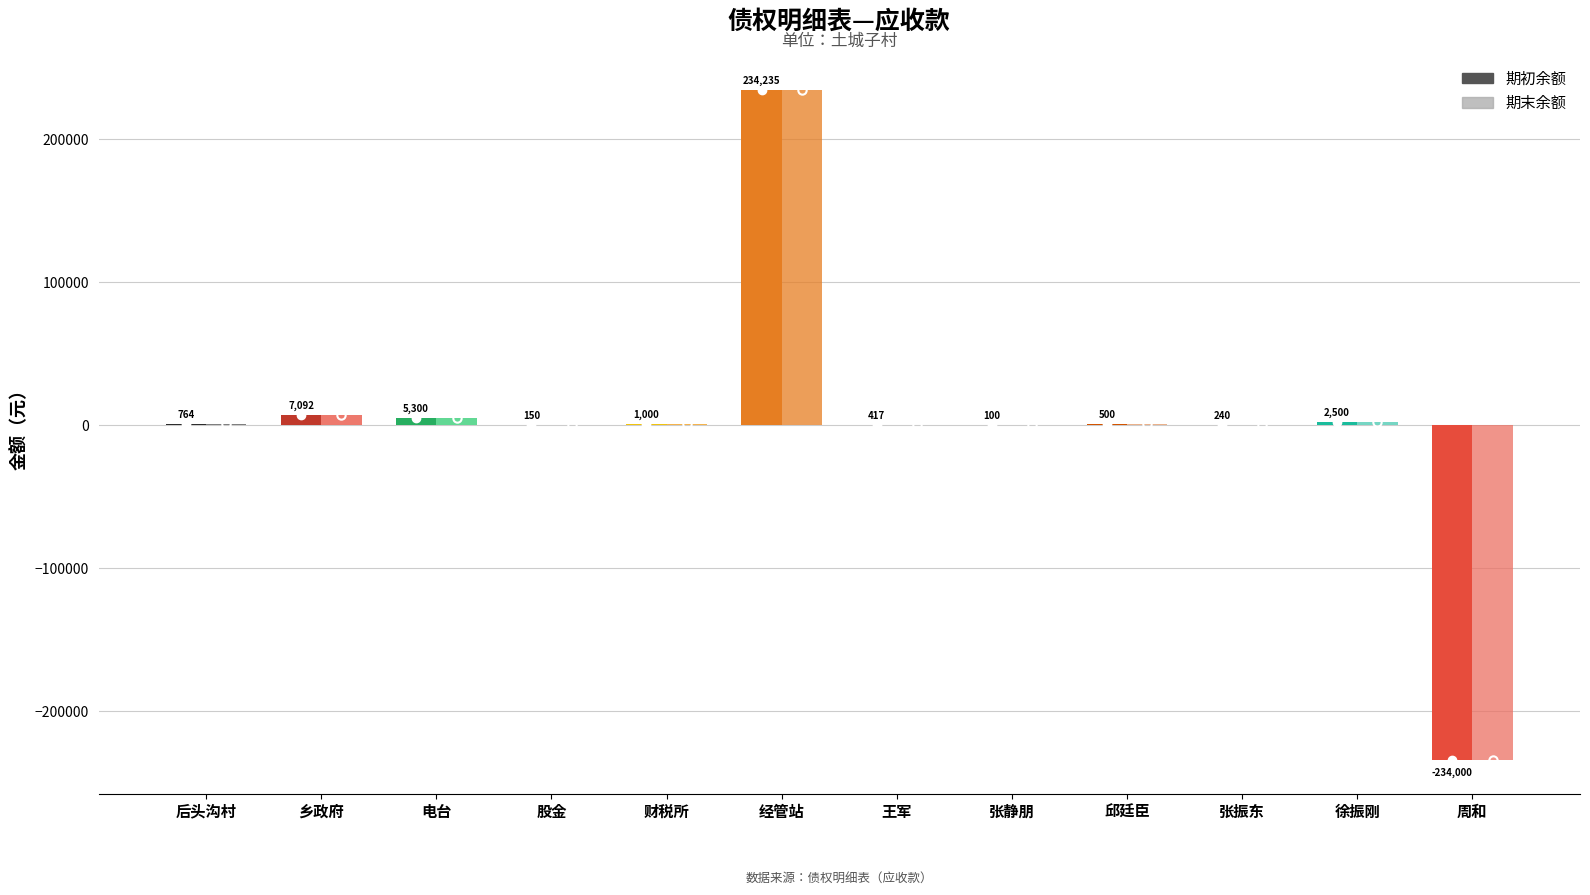

What is the label of the 4th bar from the left?

股金